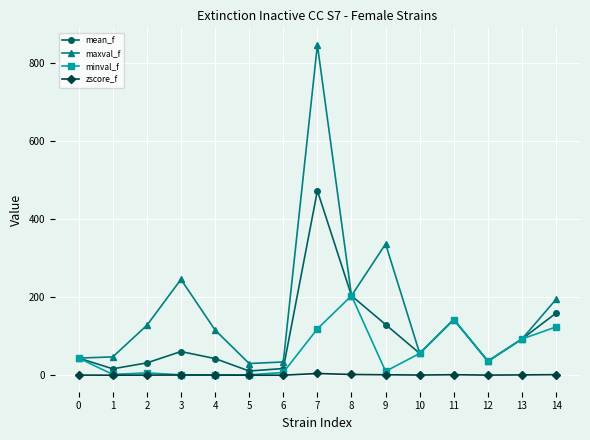

What are all the series names shown in the legend?

mean_f, maxval_f, minval_f, zscore_f